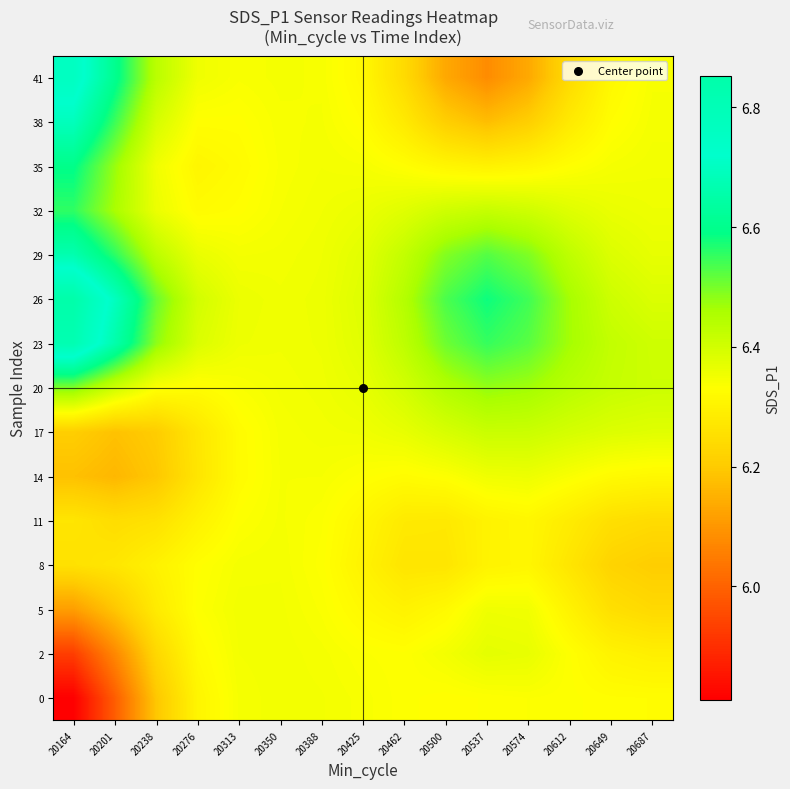

Which label corresponds to the largest value in the chart?

20164